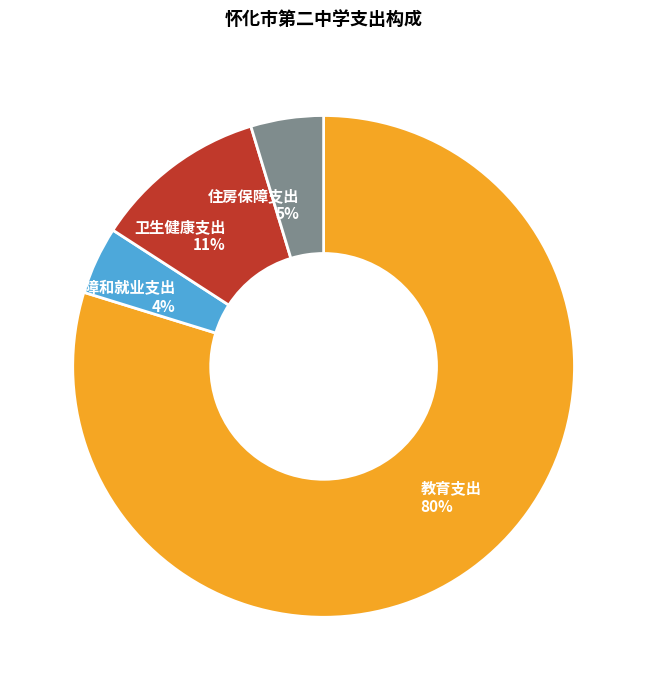

To the nearest percent, what percentage of the pie is 社会保障和就业支出?

4%